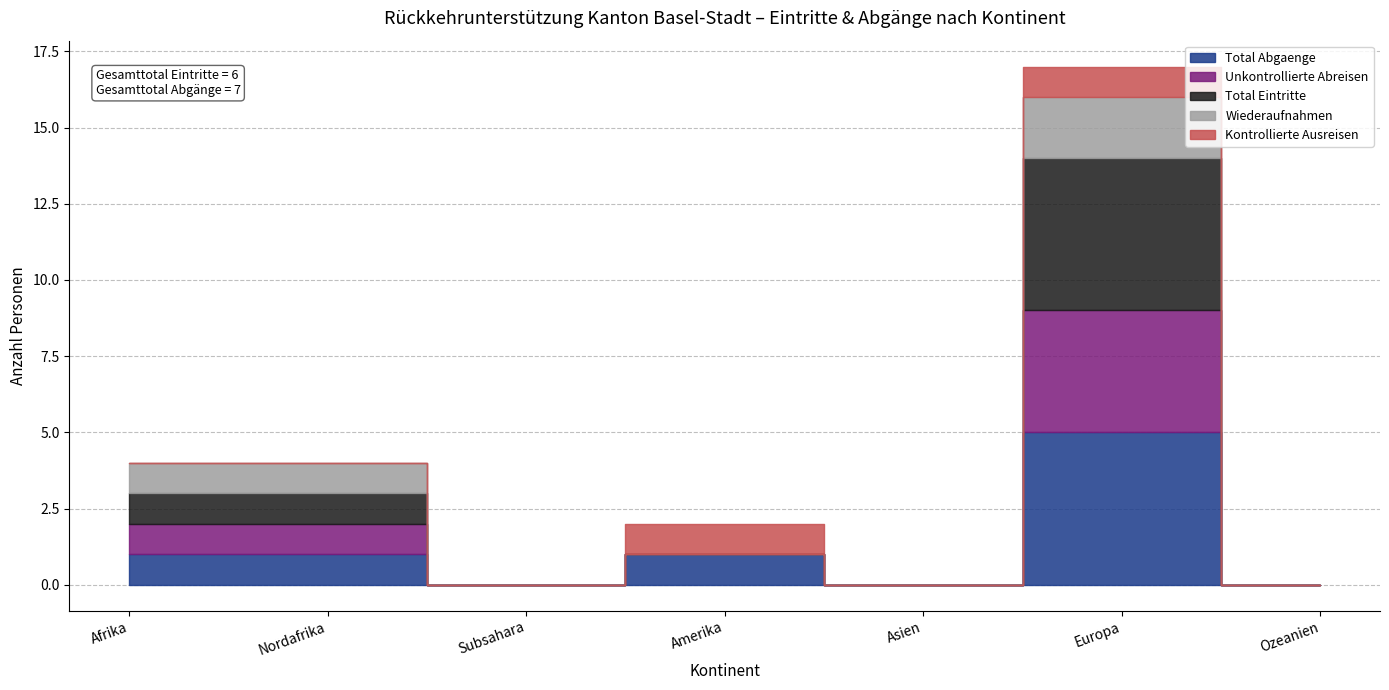

Reading left to right, transcribe all the data shown in this chart.

Total Abgaenge: Afrika=1	Nordafrika=1	Subsahara=0	Amerika=1	Asien=0	Europa=5	Ozeanien=0
Unkontrollierte Abreisen: Afrika=1	Nordafrika=1	Subsahara=0	Amerika=0	Asien=0	Europa=4	Ozeanien=0
Total Eintritte: Afrika=1	Nordafrika=1	Subsahara=0	Amerika=0	Asien=0	Europa=5	Ozeanien=0
Wiederaufnahmen: Afrika=1	Nordafrika=1	Subsahara=0	Amerika=0	Asien=0	Europa=2	Ozeanien=0
Kontrollierte Ausreisen: Afrika=0	Nordafrika=0	Subsahara=0	Amerika=1	Asien=0	Europa=1	Ozeanien=0